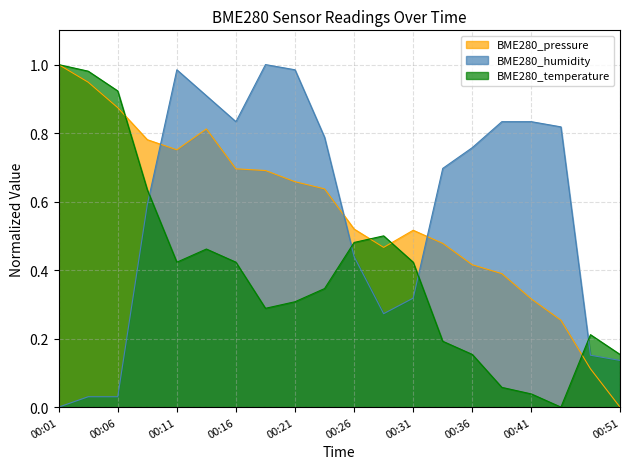

What is the difference between the BME280_pressure values at 00:28 and 00:41?

0.2